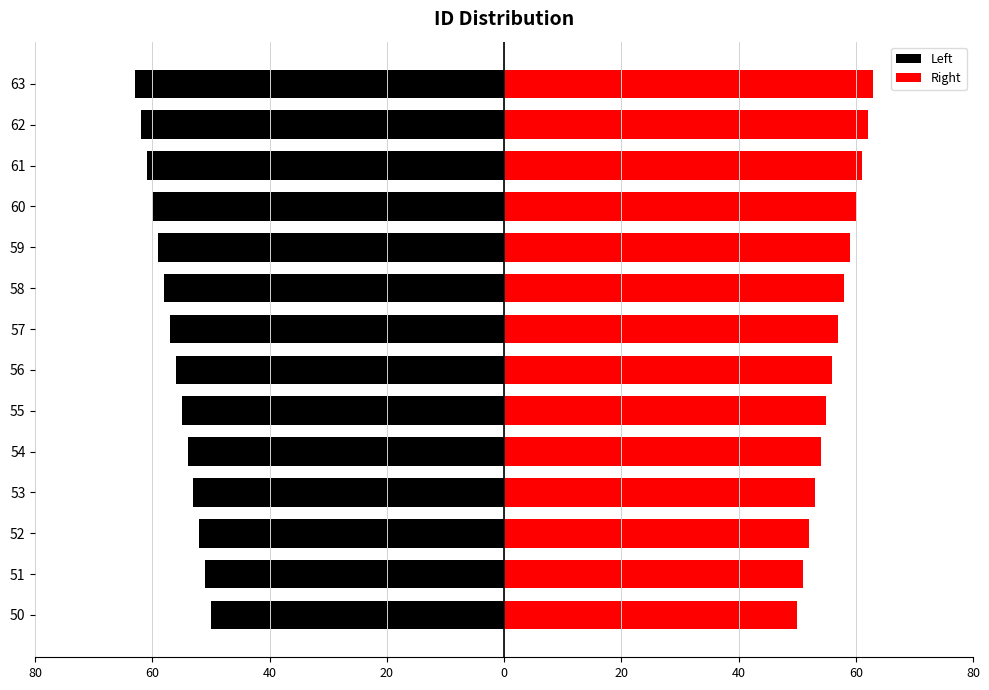

How many data points in Right are less than 57?

7